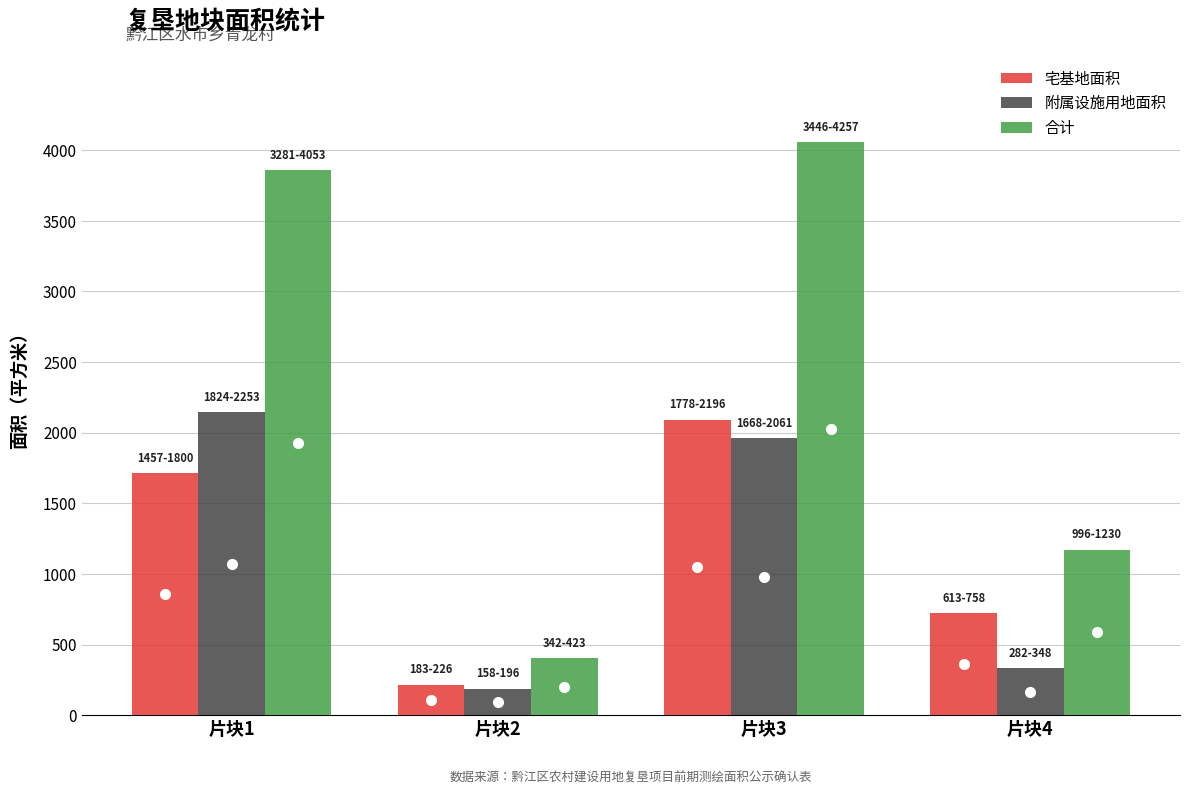

How many bars are there in total?

12